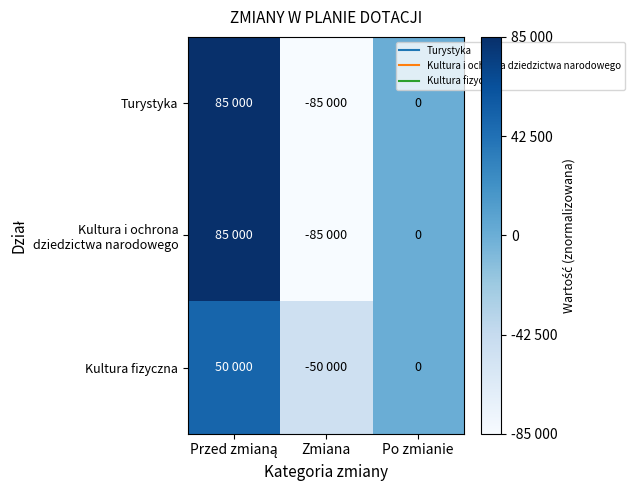

At which category is the sum across all series the highest?

Przed zmianą